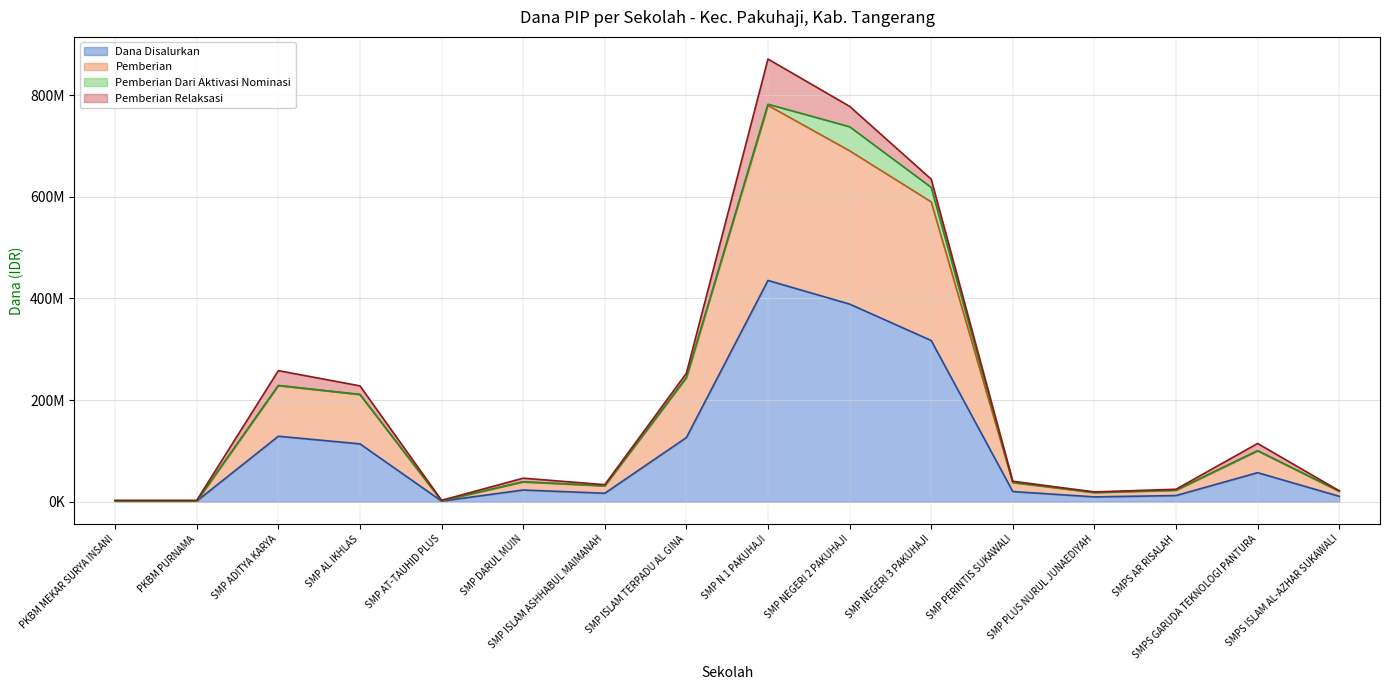

What is the difference between the Pemberian values at SMP ISLAM ASHHABUL MAIMANAH and SMP NEGERI 3 PAKUHAJI?

558375000